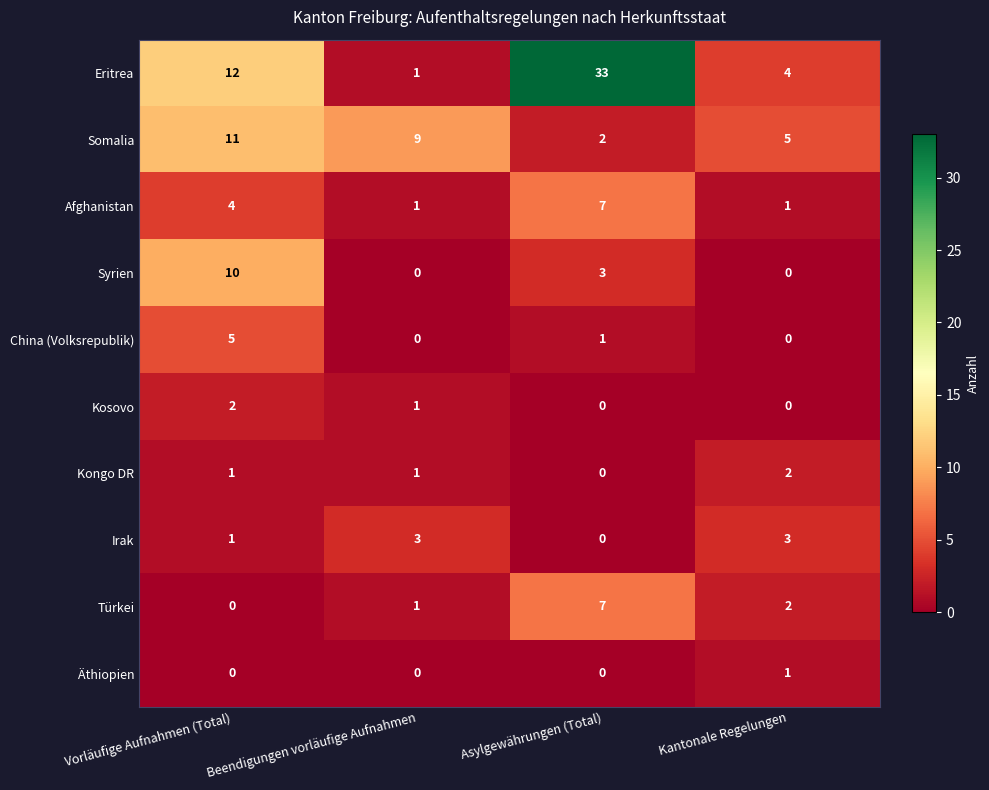

What is the total value across all series at Vorläufige Aufnahmen (Total)?

46